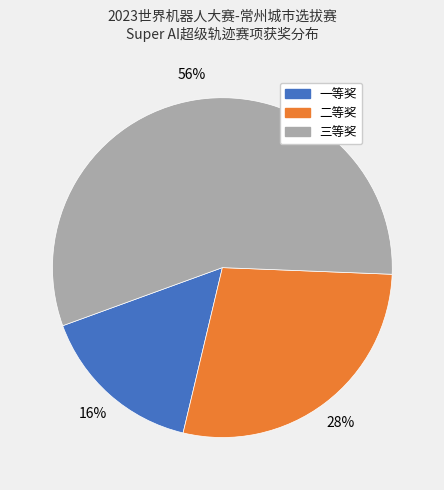

Does 三等奖 represent more than half of the total?

Yes